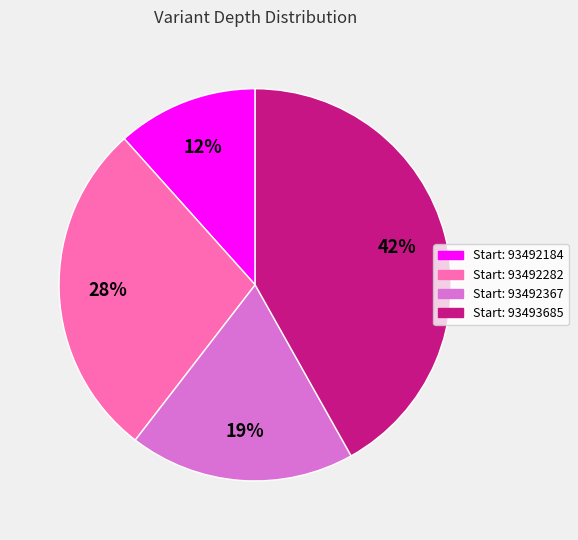

Is there a majority slice in this chart?

No